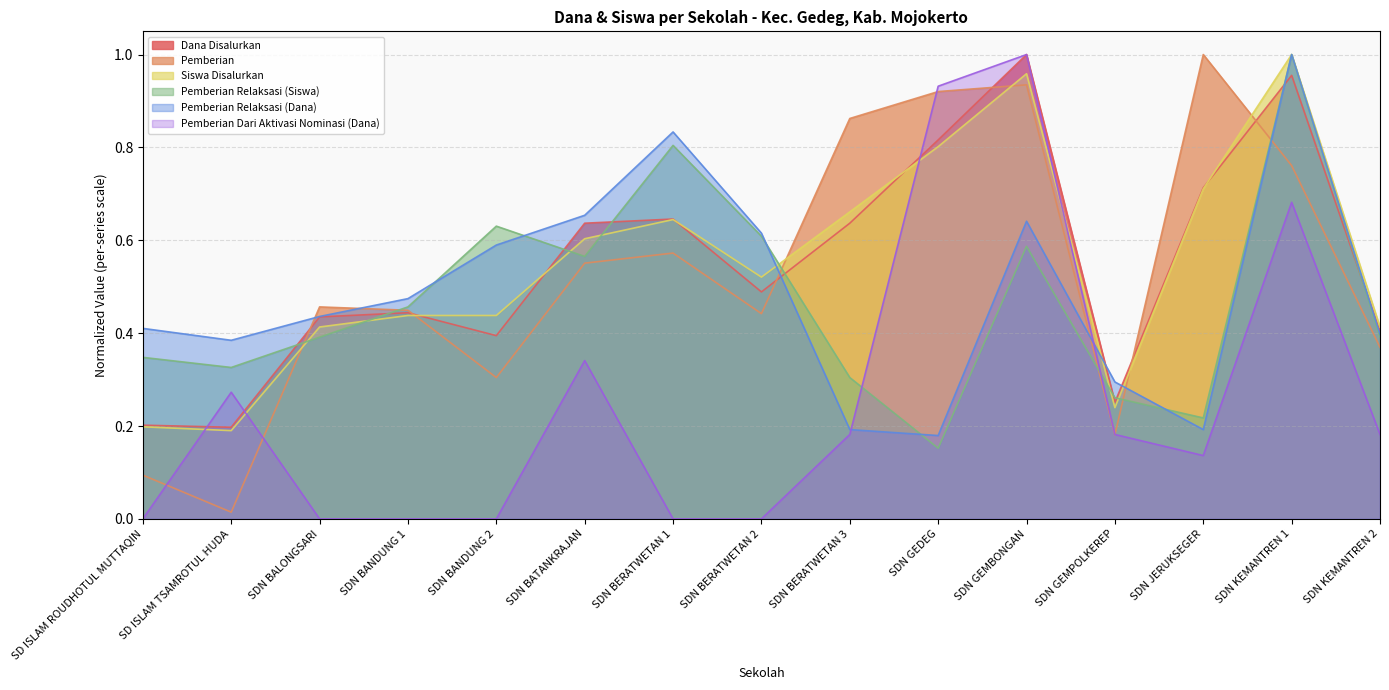

The value of Siswa Disalurkan at SDN KEMANTREN 1 is 0.6. True or false?

False